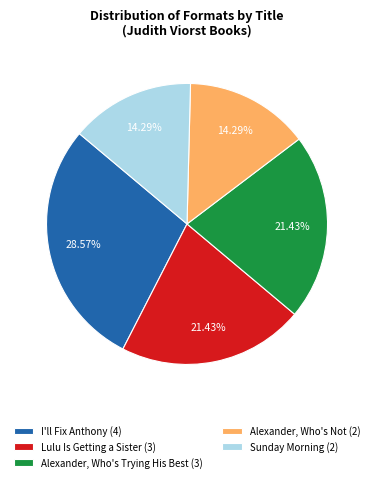

Approximately how many times larger is the value at Alexander, Who's Not compared to Lulu Is Getting a Sister?

0.7